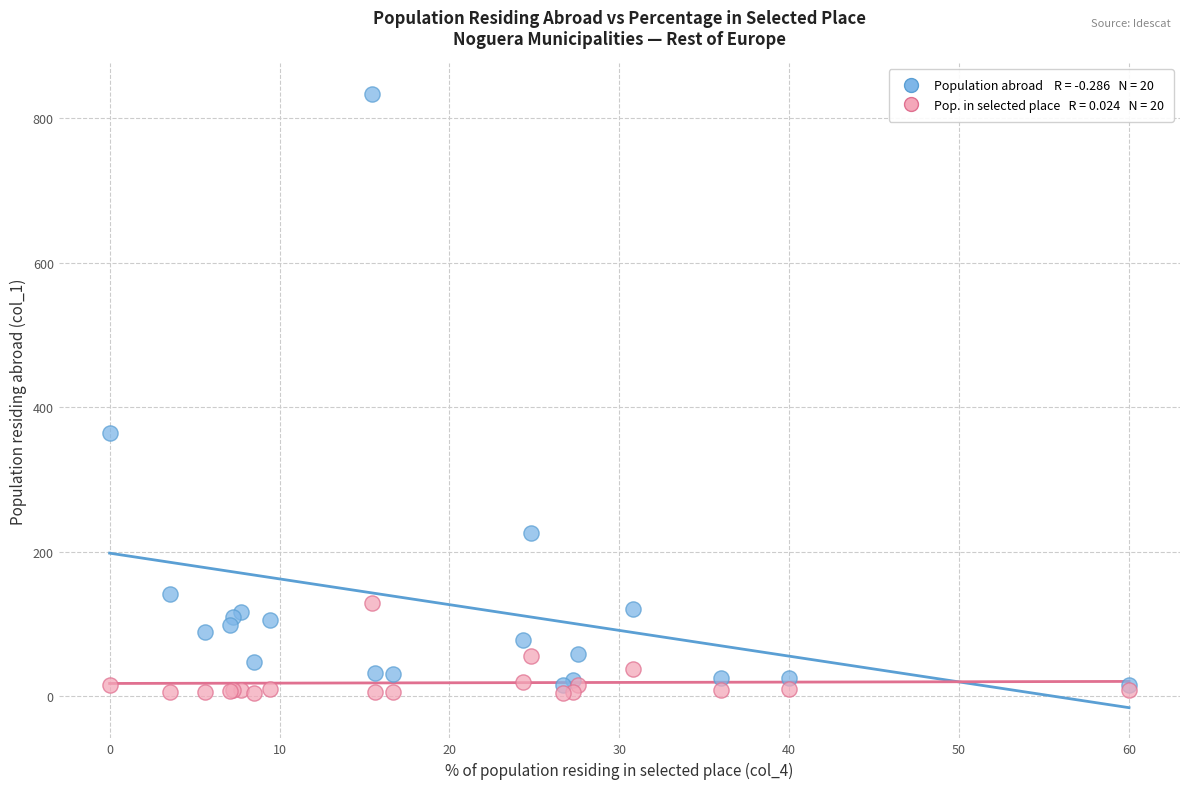

Across all series, what Y value is closest to 419?

365